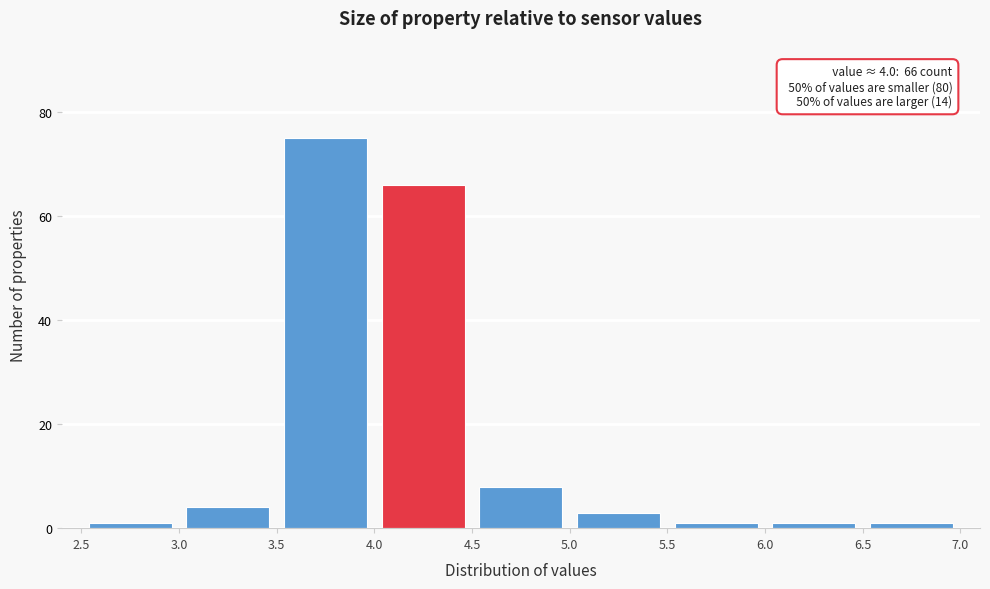

Over which range of the x-axis is the bar tallest?

3.5 to 4.0